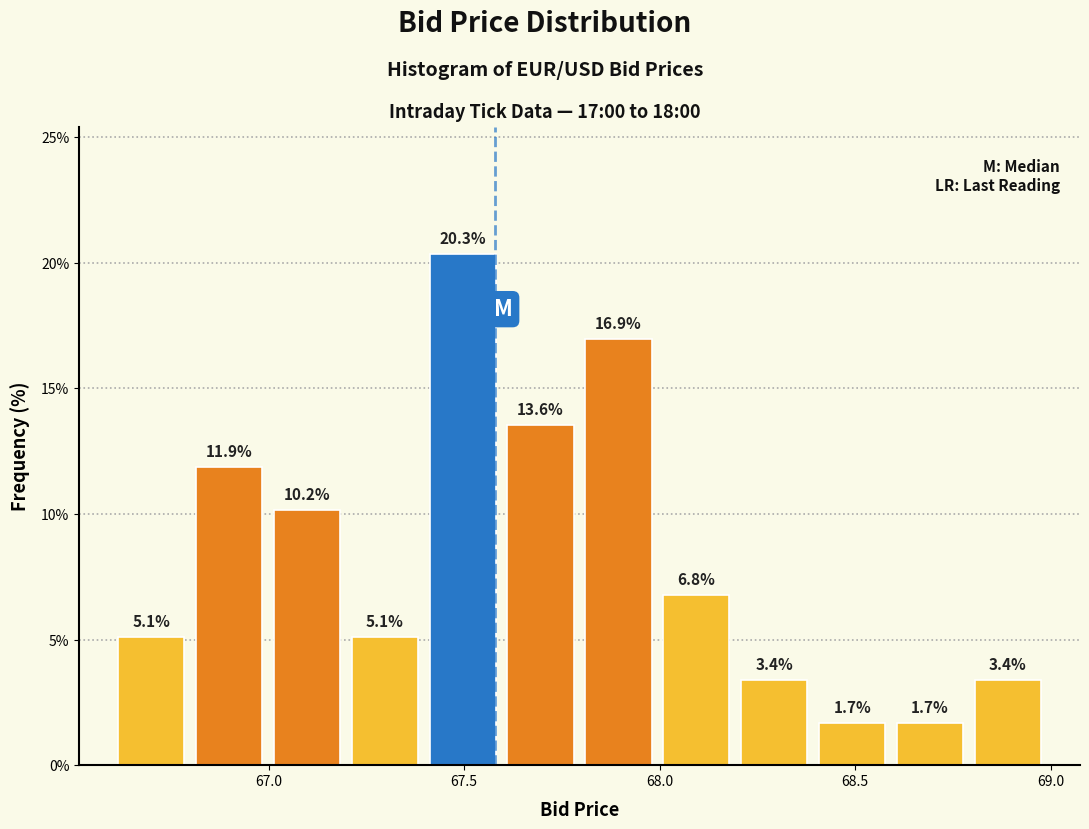

Around what value on the x-axis is the tallest bar? Give the approximate position of its centre, as read against the axis.

67.50